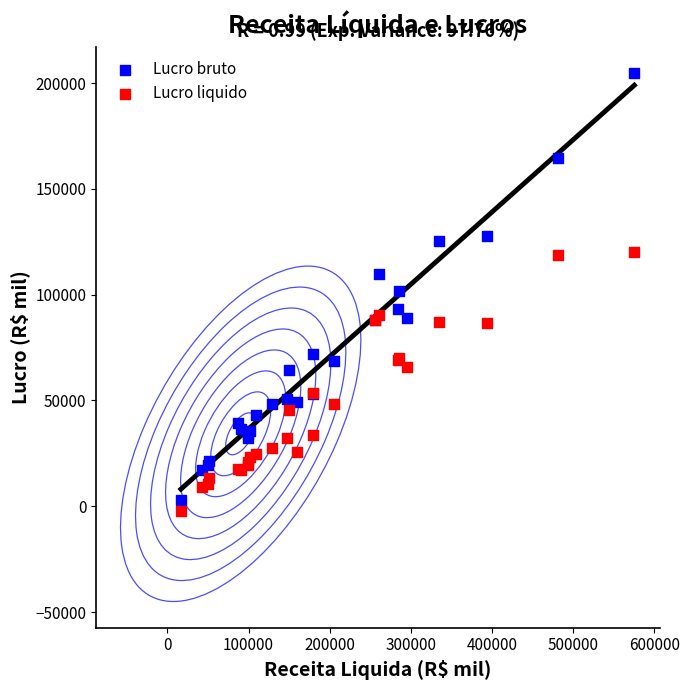

Which series has the widest spread of Y values?

Lucro bruto